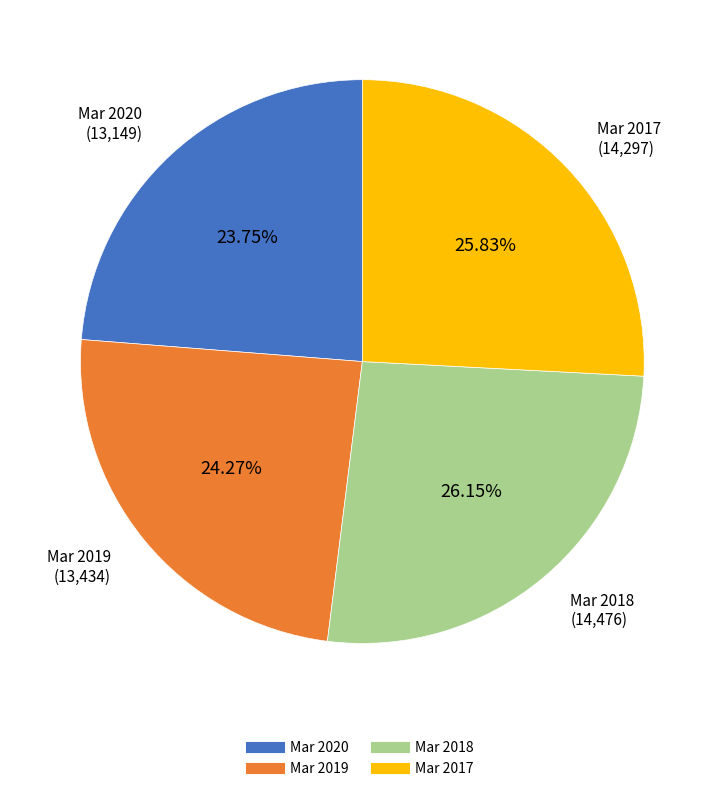

What is the total percentage of Mar 2020 and Mar 2017?

49.6%